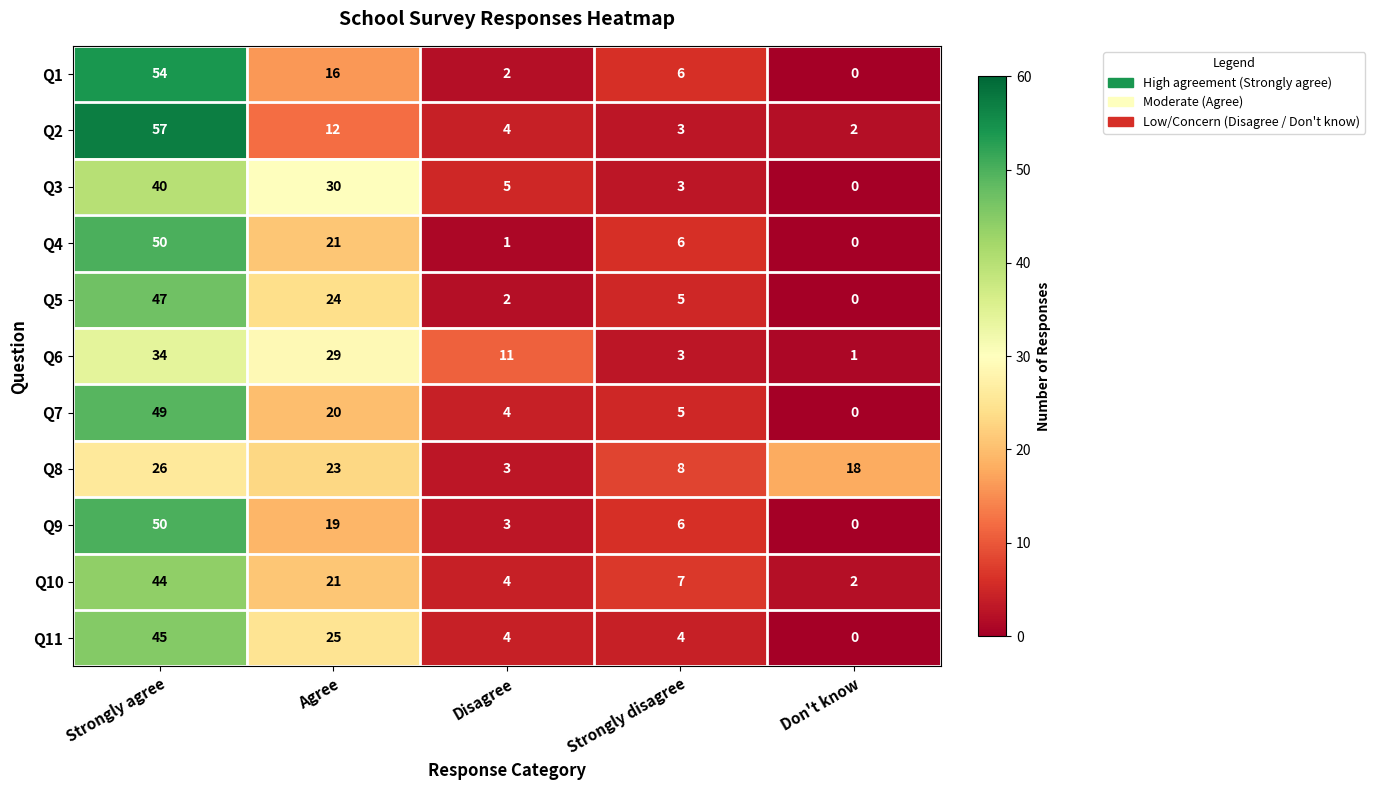

What is the total value across all series at Don't know?

23